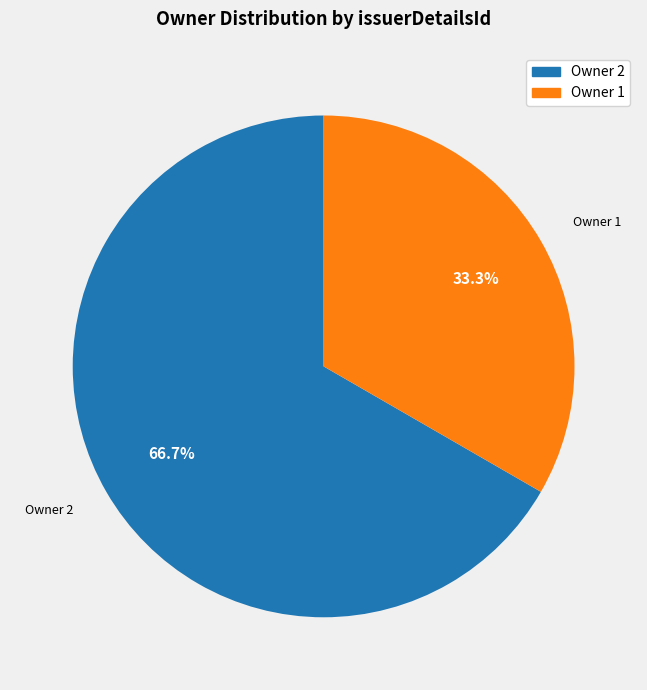

To the nearest percent, what is the average slice percentage?

50%